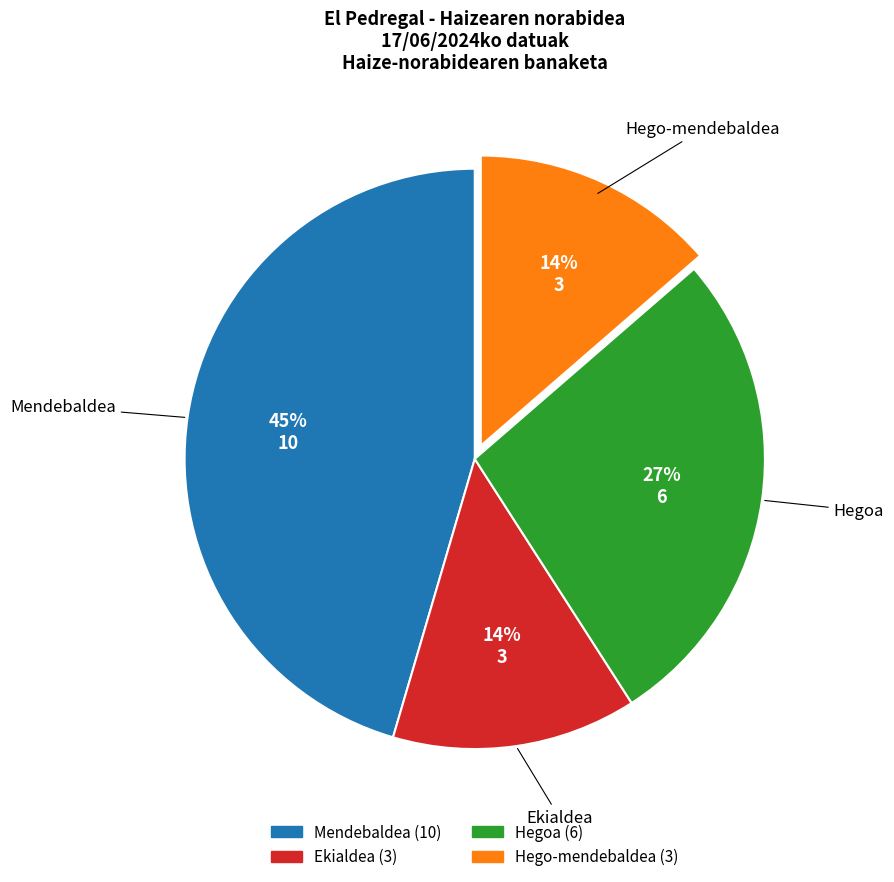

To the nearest percent, what is the average slice percentage?

25%